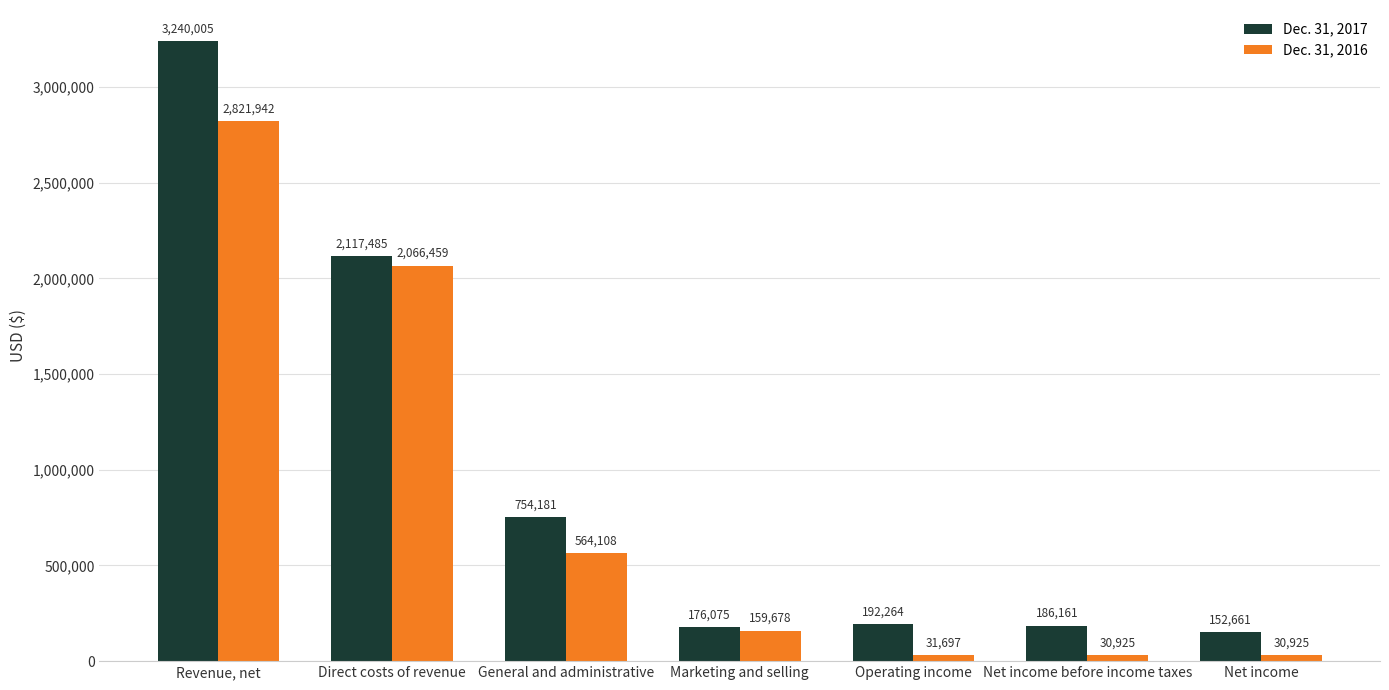

Reading left to right, transcribe all the data shown in this chart.

Dec. 31, 2017: Revenue, net=3240005	Direct costs of revenue=2117485	General and administrative=754181	Marketing and selling=176075	Operating income=192264	Net income before income taxes=186161	Net income=152661
Dec. 31, 2016: Revenue, net=2821942	Direct costs of revenue=2066459	General and administrative=564108	Marketing and selling=159678	Operating income=31697	Net income before income taxes=30925	Net income=30925